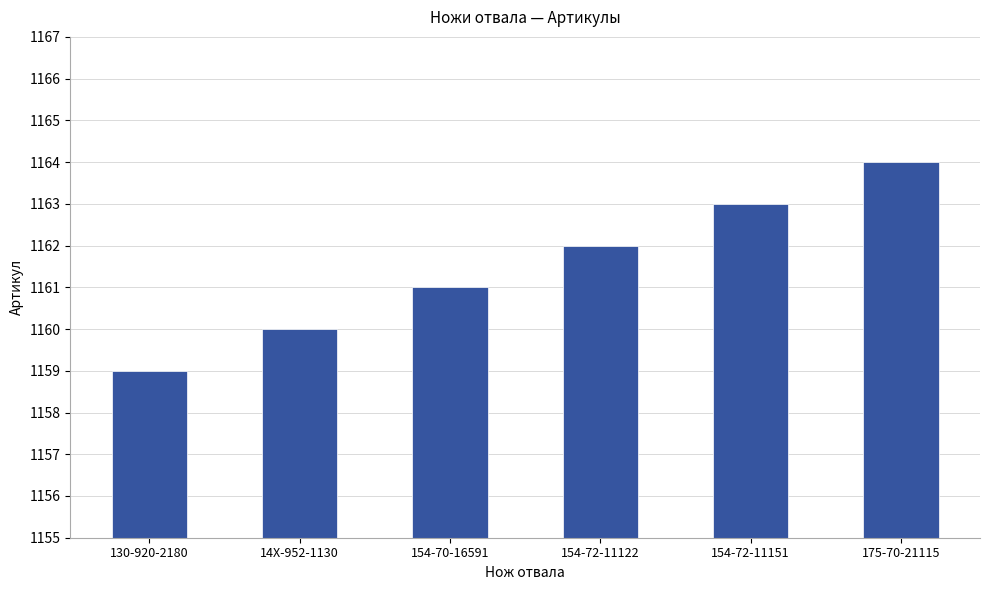

How many bars are there in total?

6